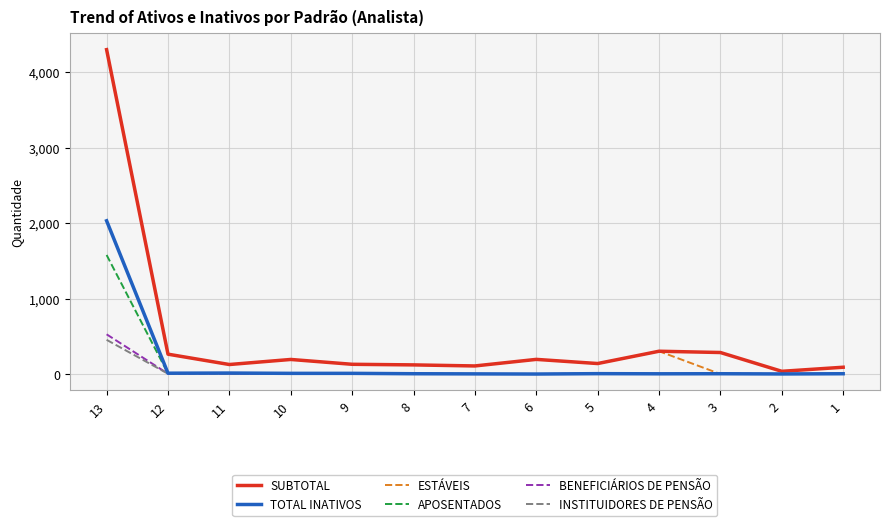

Count the number of categories in the chart.

13